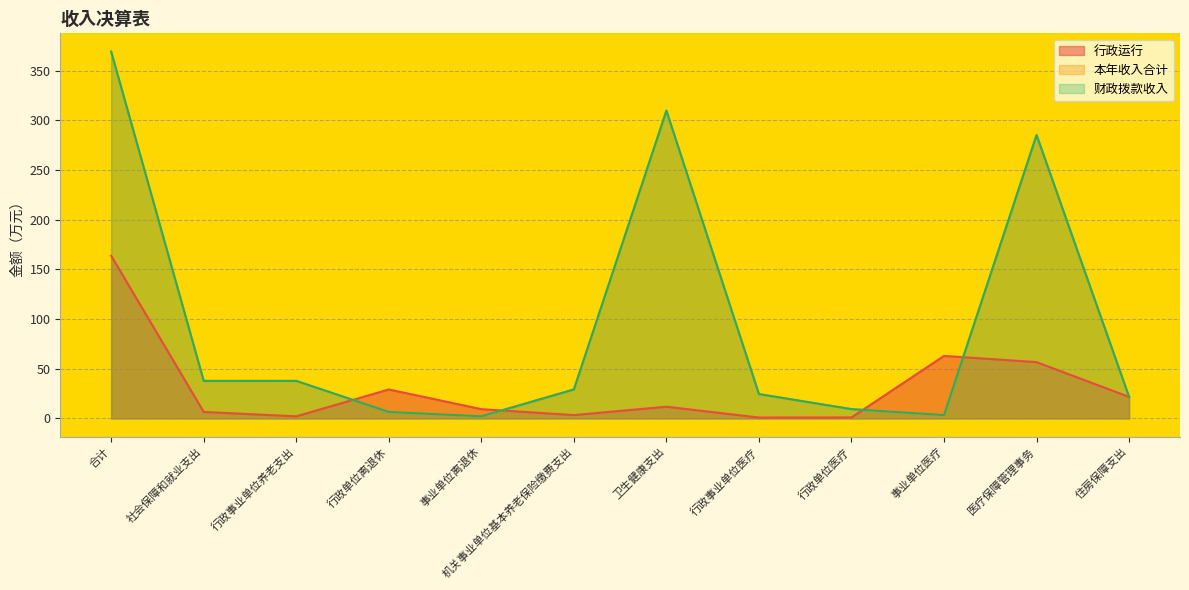

Which series has the largest total across all categories?

本年收入合计